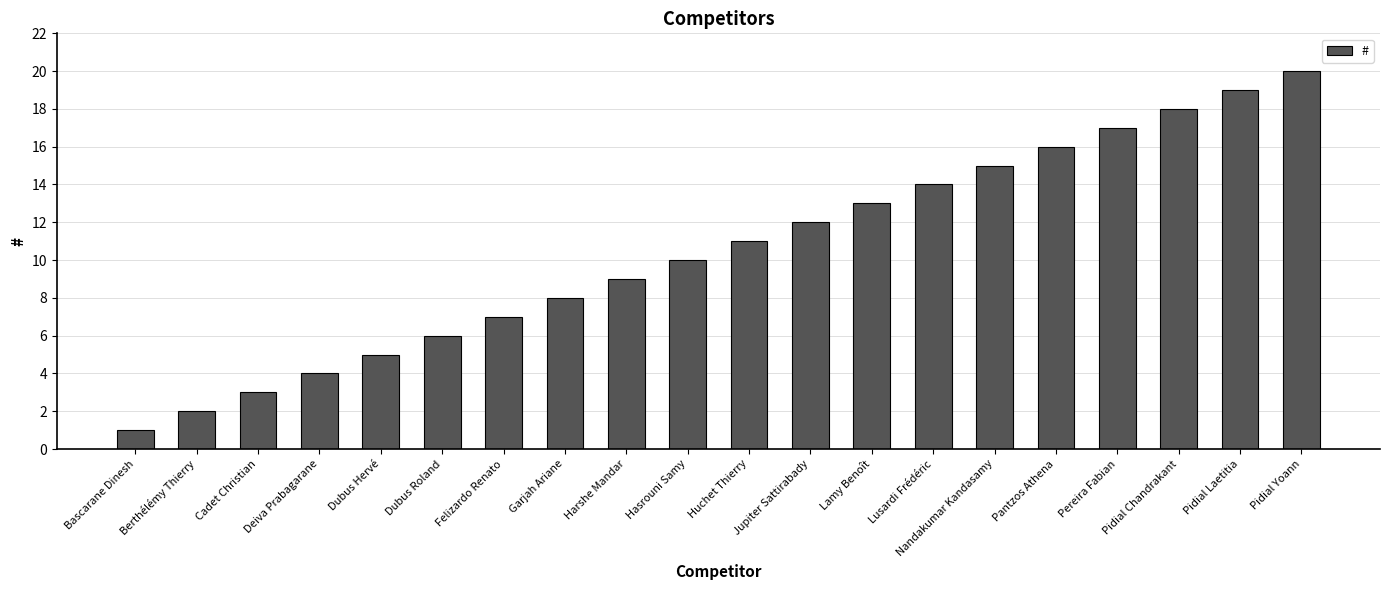

Reading left to right, list all the values displayed in this chart.

1	2	3	4	5	6	7	8	9	10	11	12	13	14	15	16	17	18	19	20